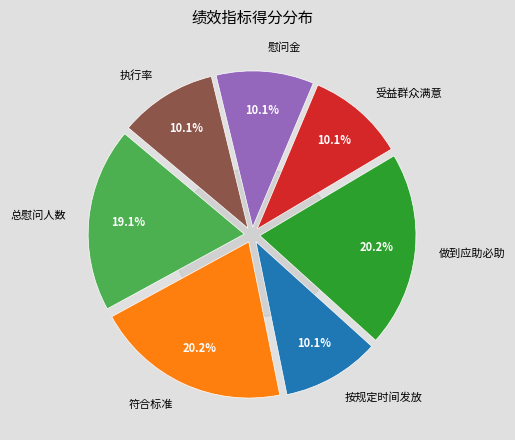

To the nearest percent, what is the combined percentage of 受益群众满意 and 做到应助必助?

30%